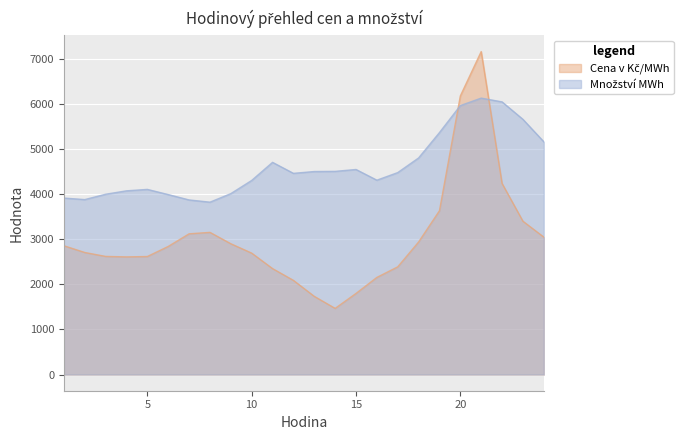

Between 9 and 22, which series saw the biggest shift?

Množství MWh